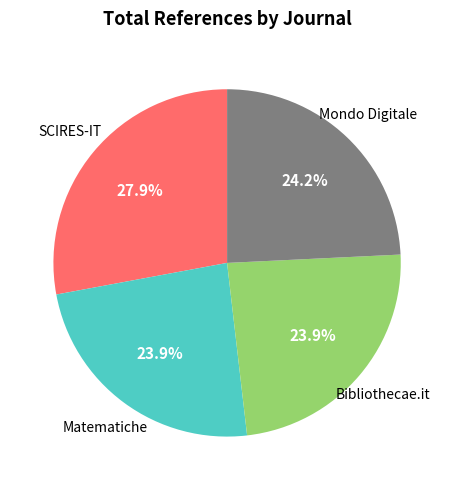

How many segments does this pie chart have?

4